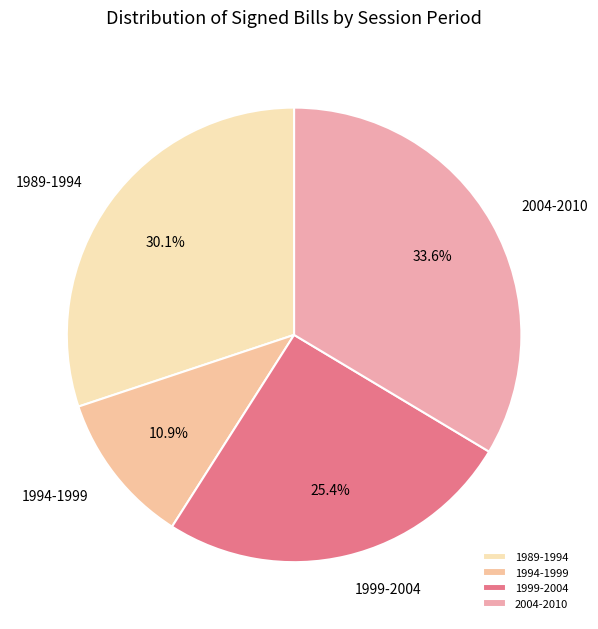

Count the number of slices in the pie.

4